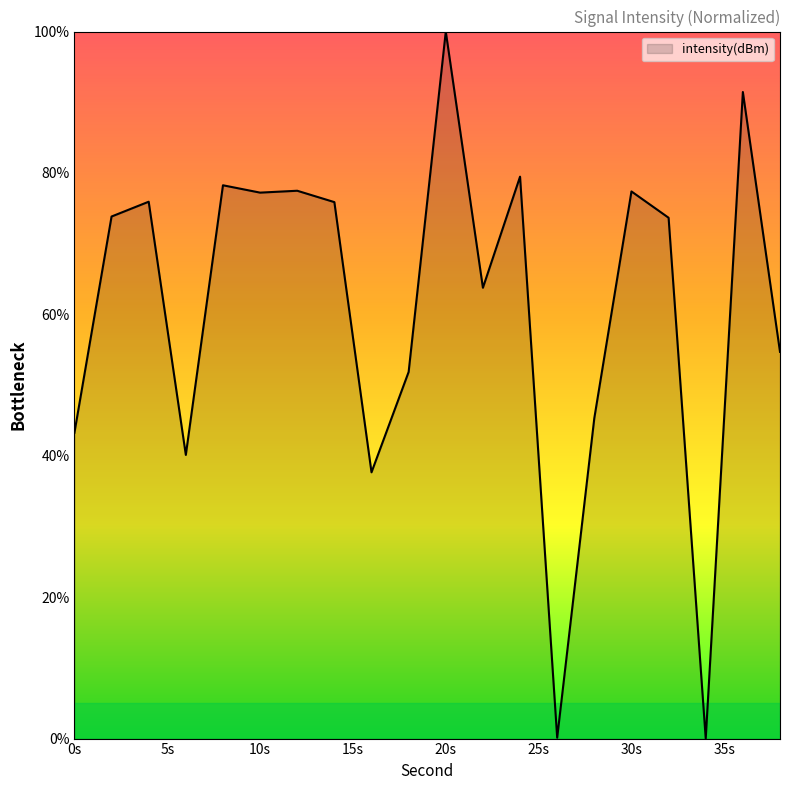

What is the maximum value shown in the chart?

100.0